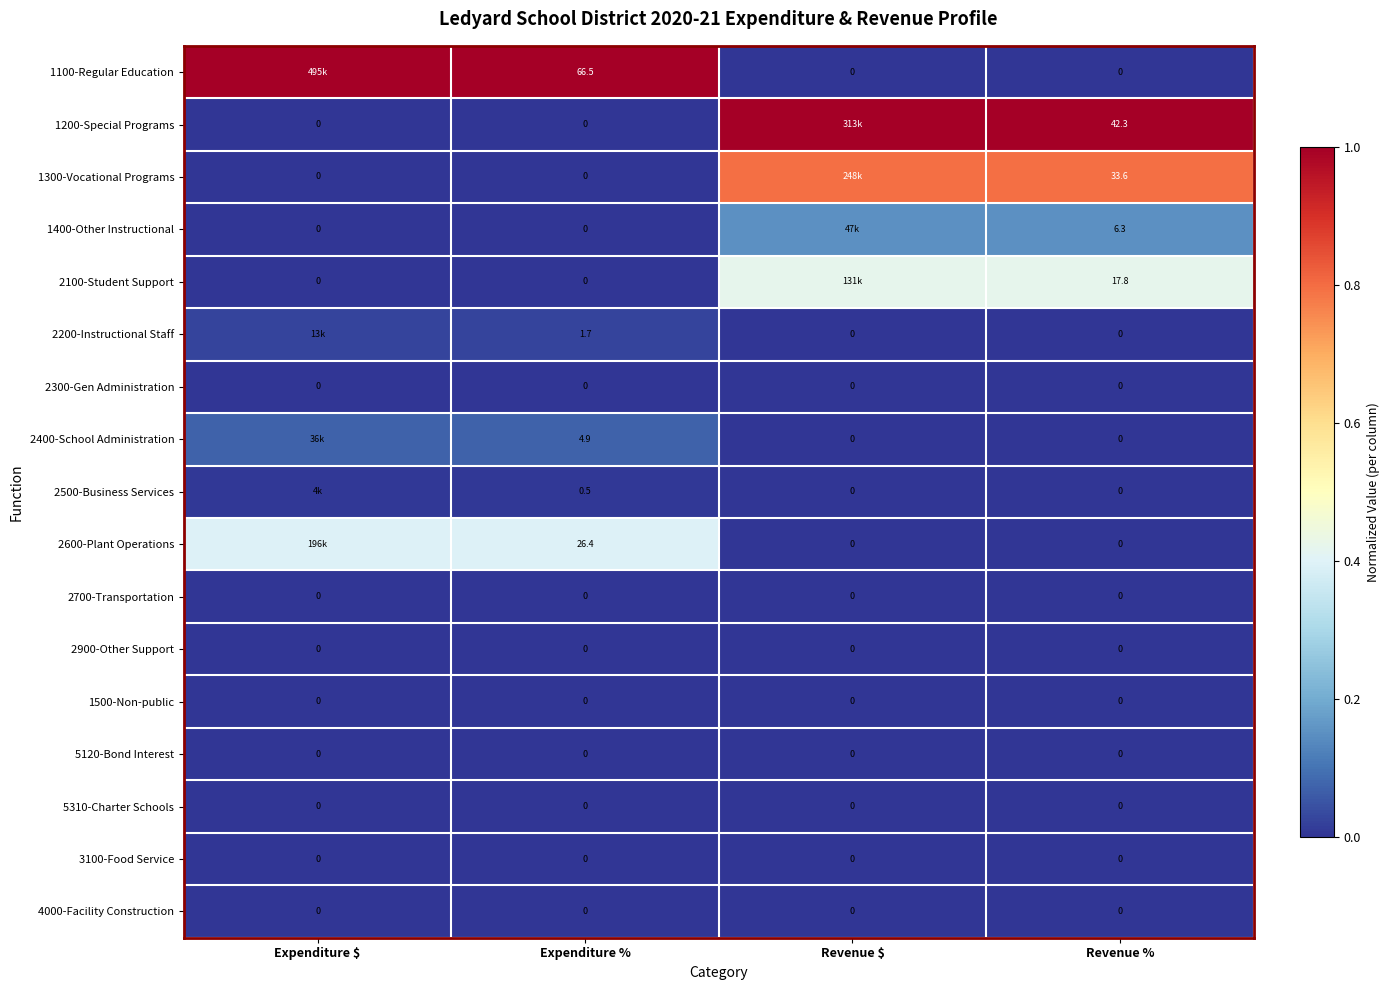

Count the number of categories in the chart.

4